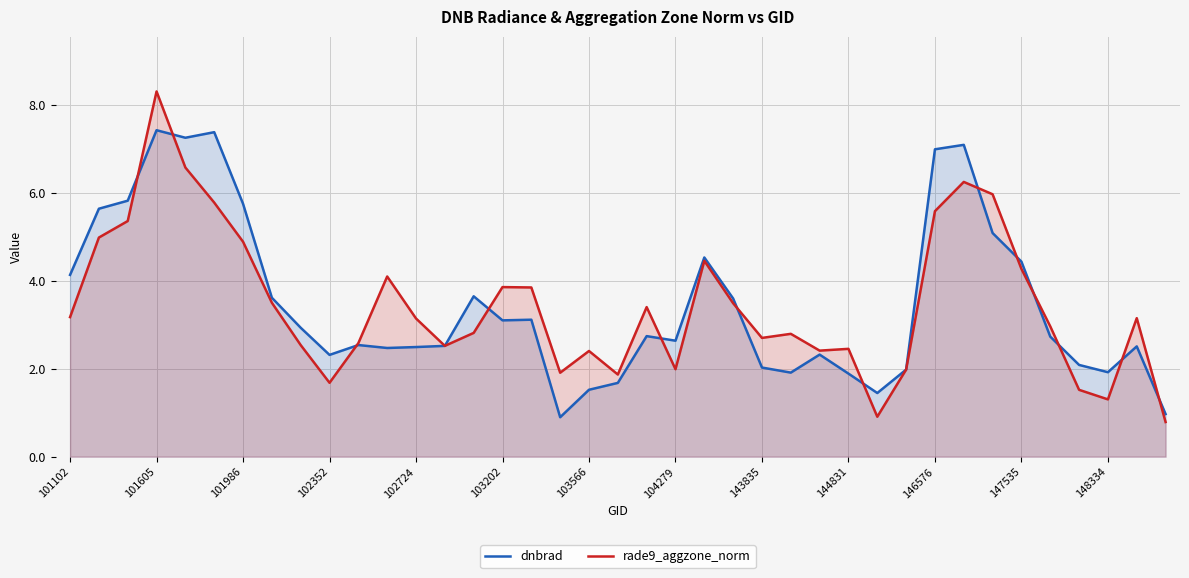

True or false: dnbrad and rade9_aggzone_norm intersect in this chart.

True